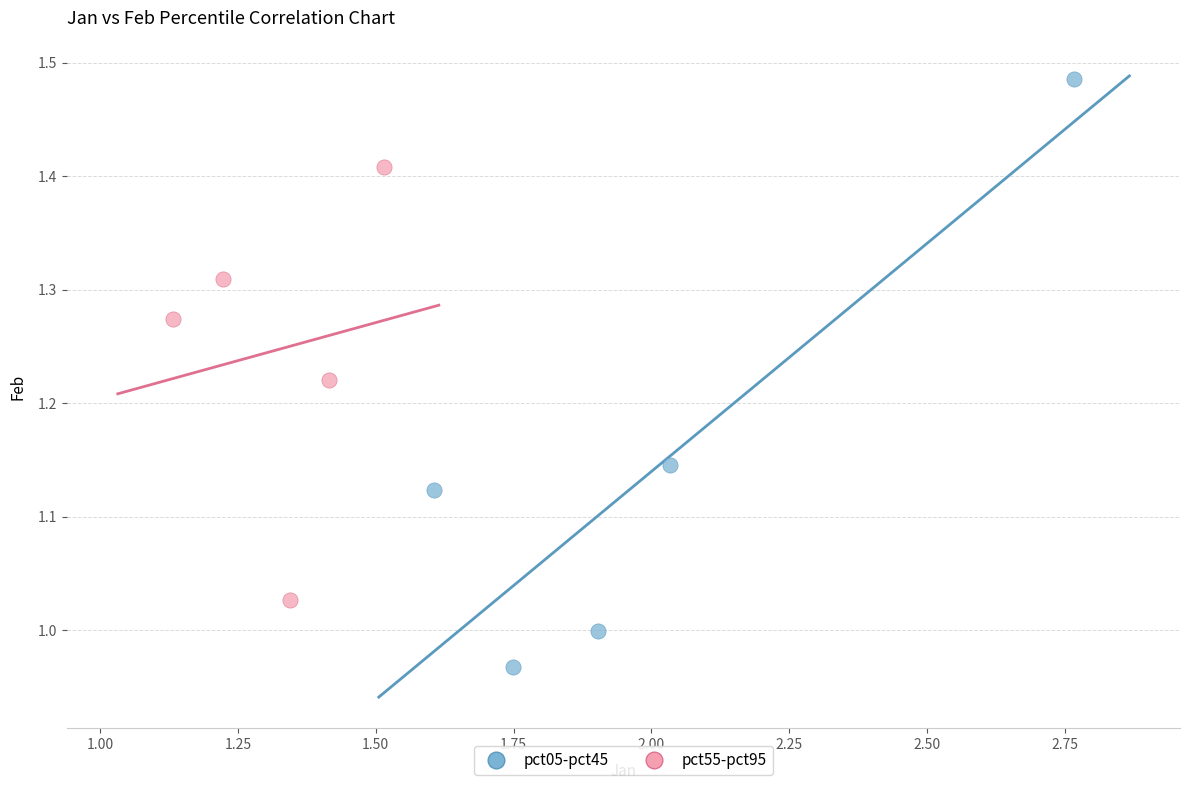

Which series reaches the maximum Y coordinate?

pct05-pct45